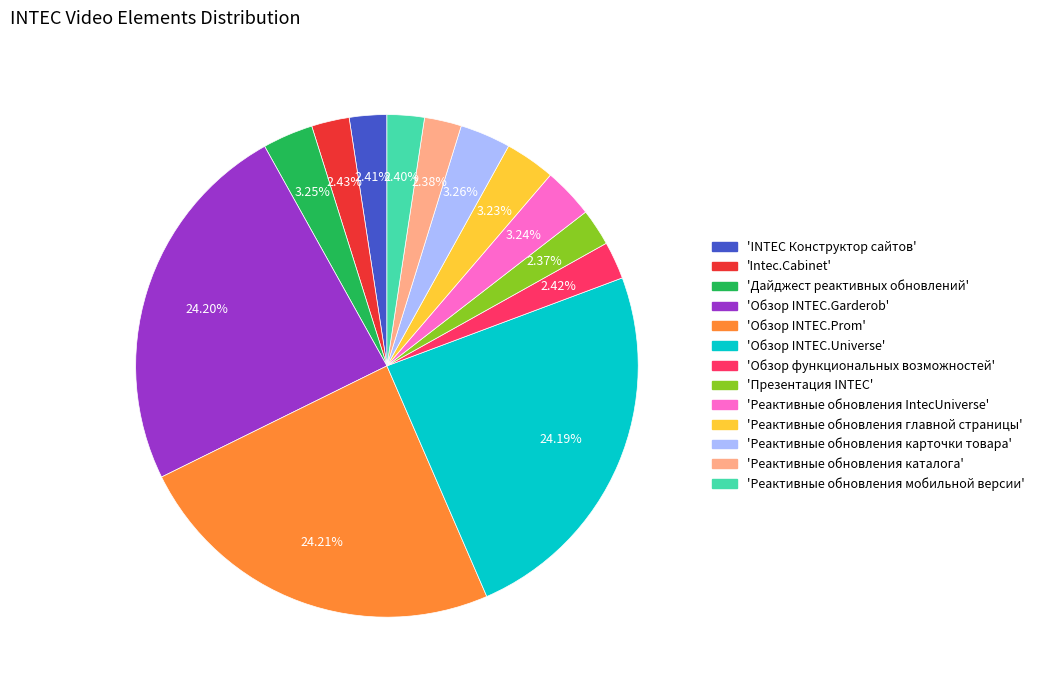

Is there a majority slice in this chart?

No